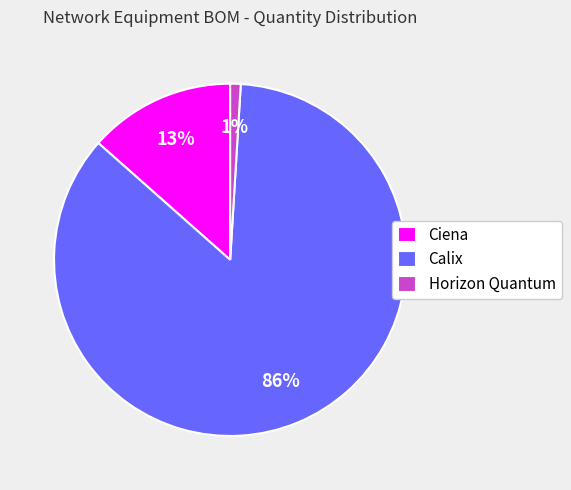

Which slice is the largest?

Calix